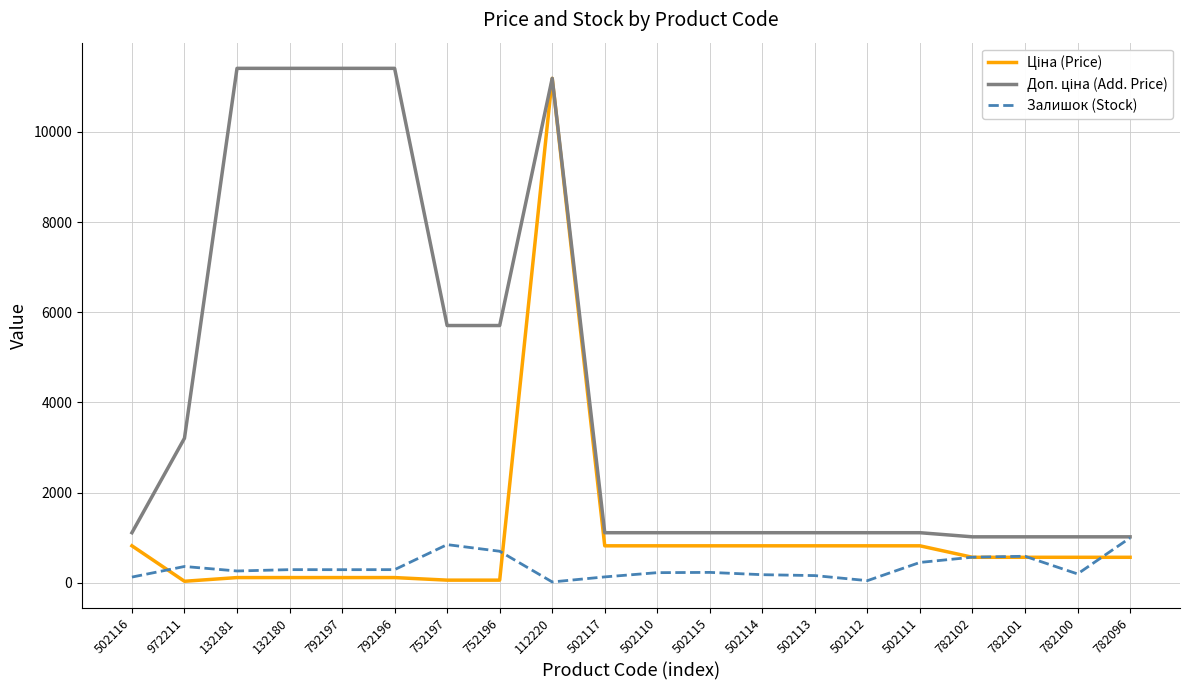

What is the sum of all Залишок (Stock) values?

6930.0